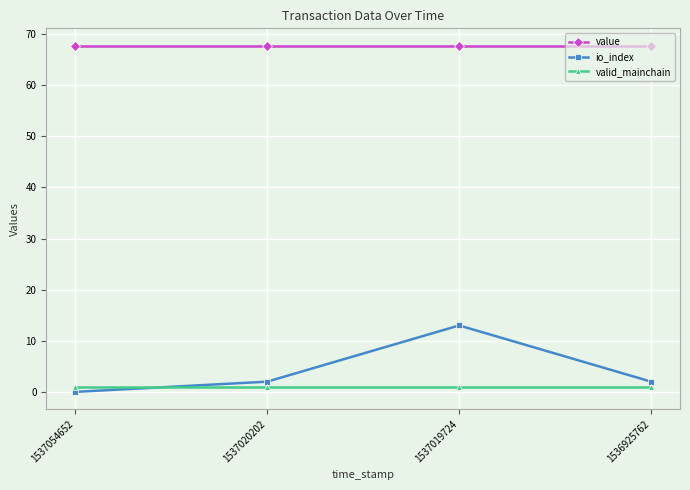

At 1537054652, list the series in order from smallest to largest.

io_index, valid_mainchain, value